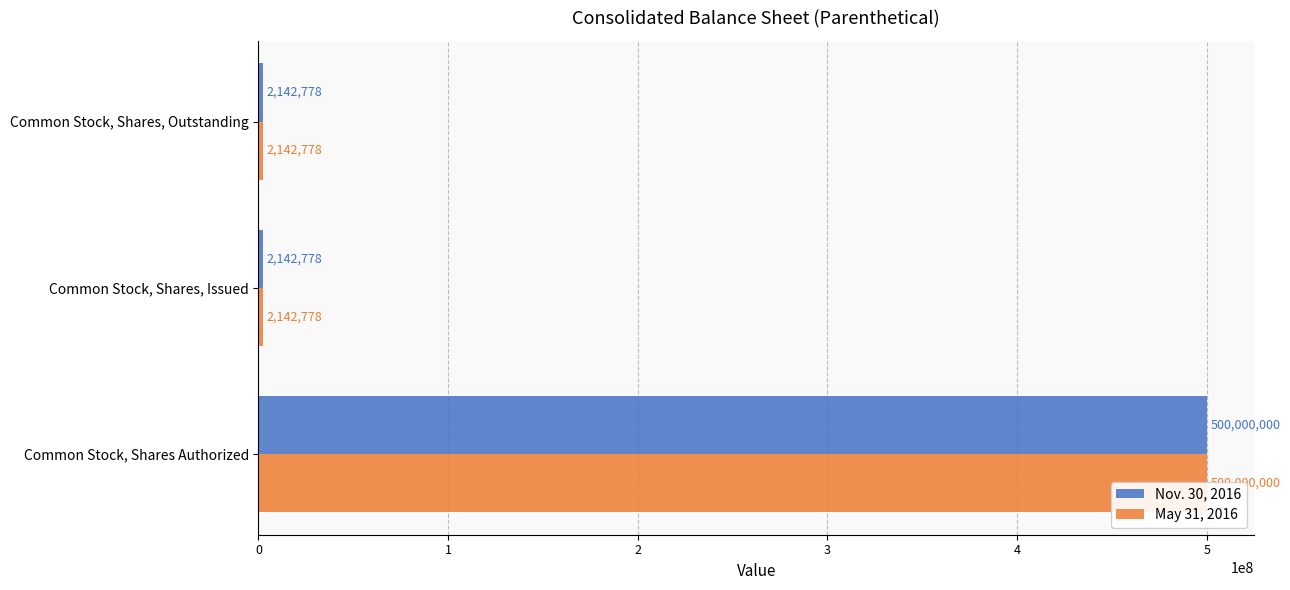

What is the greatest value displayed?

500000000